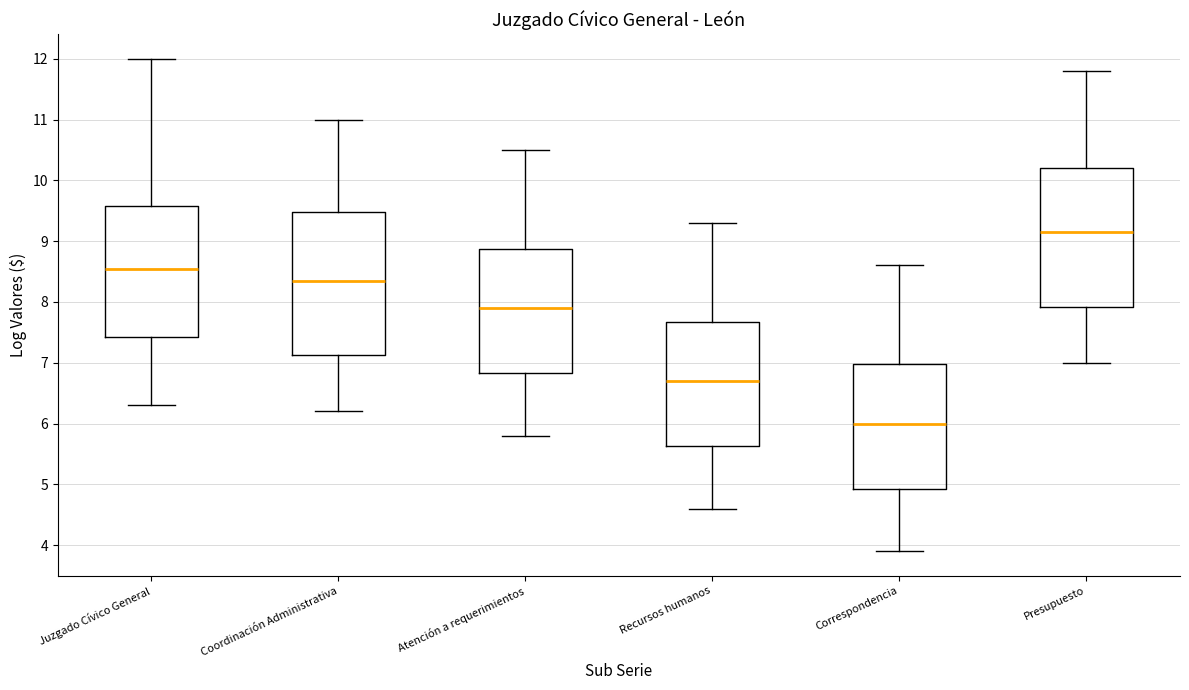

Reading left to right, read every box against the y-axis: the position of its median line, the range the box covers, and the ends of its whiskers. The values are not printed on the chart, so give them approximately, as read against the axis.

Juzgado Cívico General: median 8.6, box 7.4 to 9.6, whiskers 6.3 to 12.0
Coordinación Administrativa: median 8.4, box 7.1 to 9.5, whiskers 6.2 to 11.0
Atención a requerimientos: median 7.9, box 6.8 to 8.9, whiskers 5.8 to 10.5
Recursos humanos: median 6.7, box 5.6 to 7.7, whiskers 4.6 to 9.3
Correspondencia: median 6.0, box 4.9 to 7.0, whiskers 3.9 to 8.6
Presupuesto: median 9.2, box 7.9 to 10.2, whiskers 7.0 to 11.8